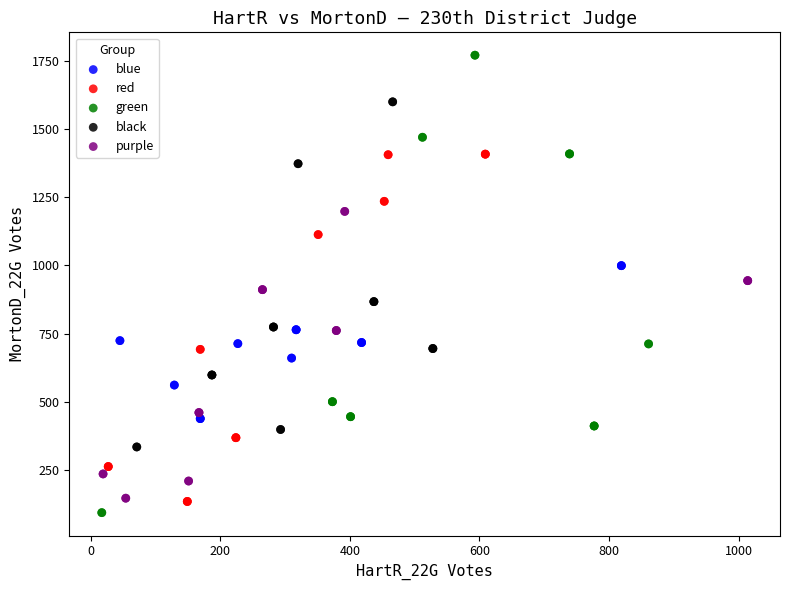

Which series has the widest spread of Y values?

green